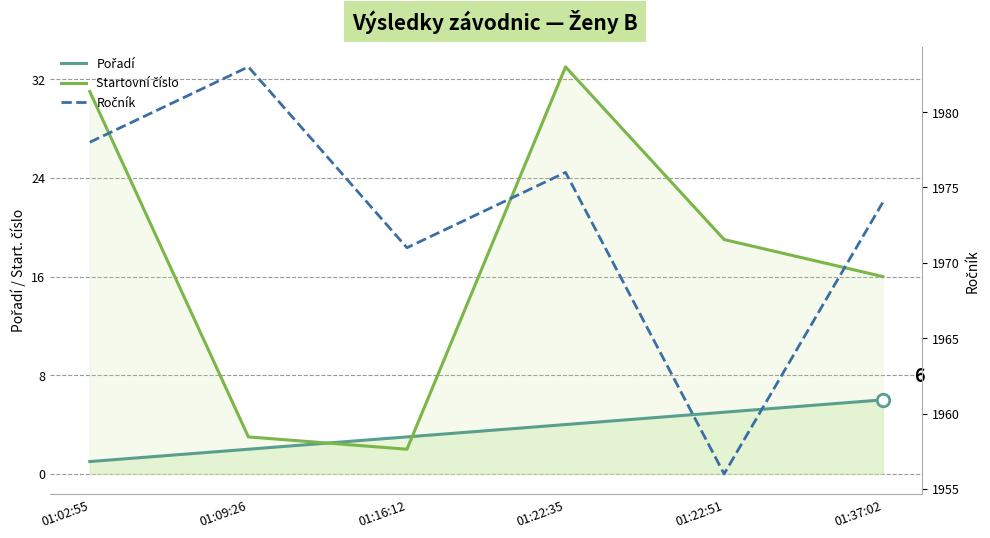

At how many categories does at least one series exceed 69?

6